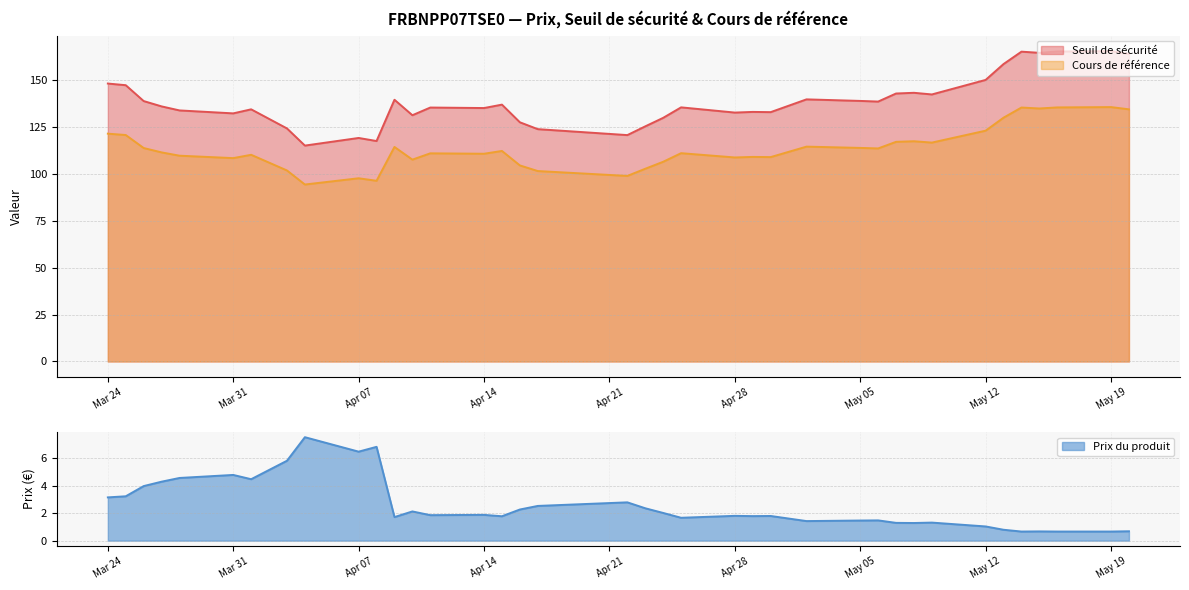

Is it true that Prix du produit equals 1.5 at 2025-05-06?

True